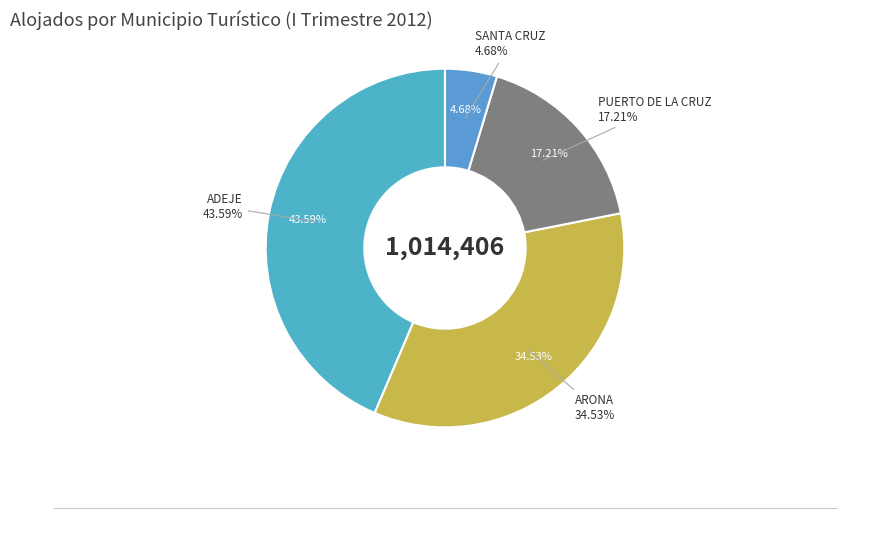

To the nearest percent, what is the difference between the largest and smallest slice percentages?

39%